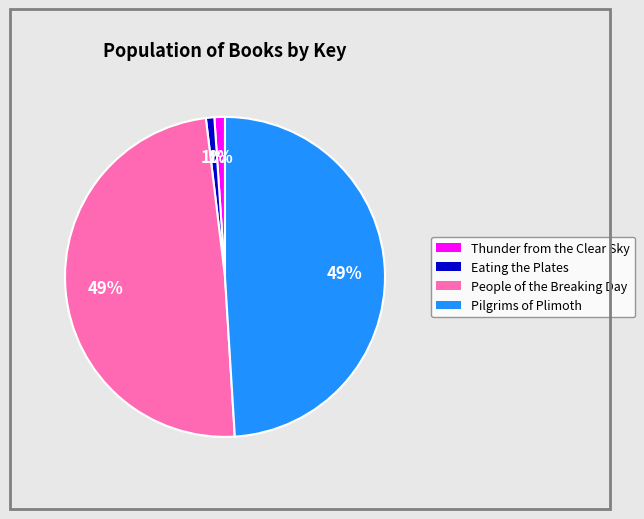

Combined, do Eating the Plates and Thunder from the Clear Sky account for over 50%?

No